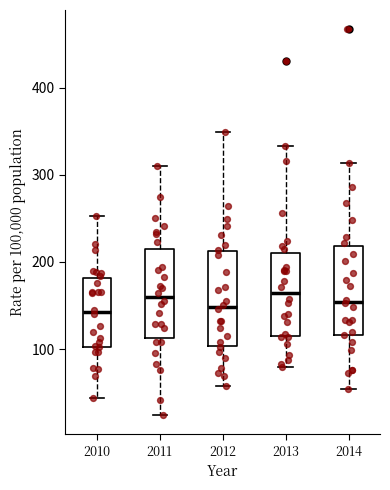

Reading left to right, read every box against the y-axis: the position of its median line, the range the box covers, and the ends of its whiskers. The values are not printed on the chart, so give them approximately, as read against the axis.

2010: median 140, box 100 to 180, whiskers 40 to 250
2011: median 160, box 110 to 220, whiskers 20 to 310
2012: median 150, box 100 to 210, whiskers 60 to 350
2013: median 160, box 110 to 210, whiskers 80 to 330
2014: median 150, box 120 to 220, whiskers 50 to 310